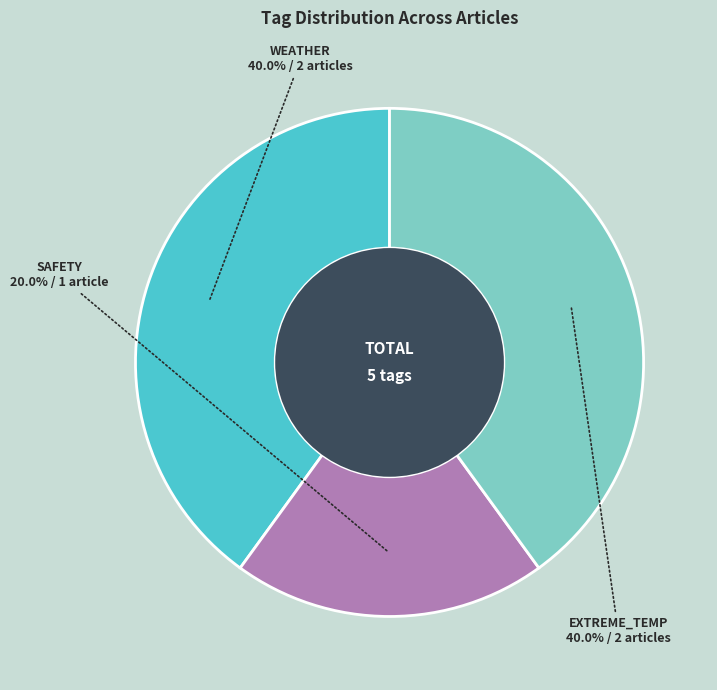

How many slices are in this pie chart?

3